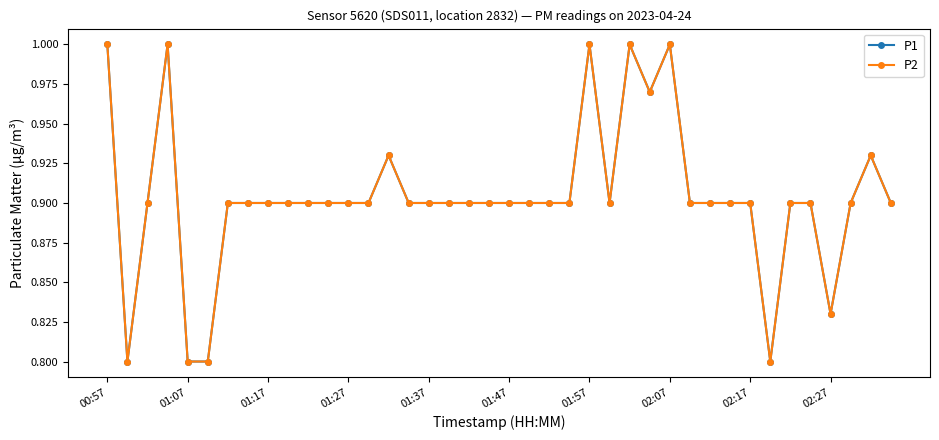

Does the chart have visible grid lines?

No